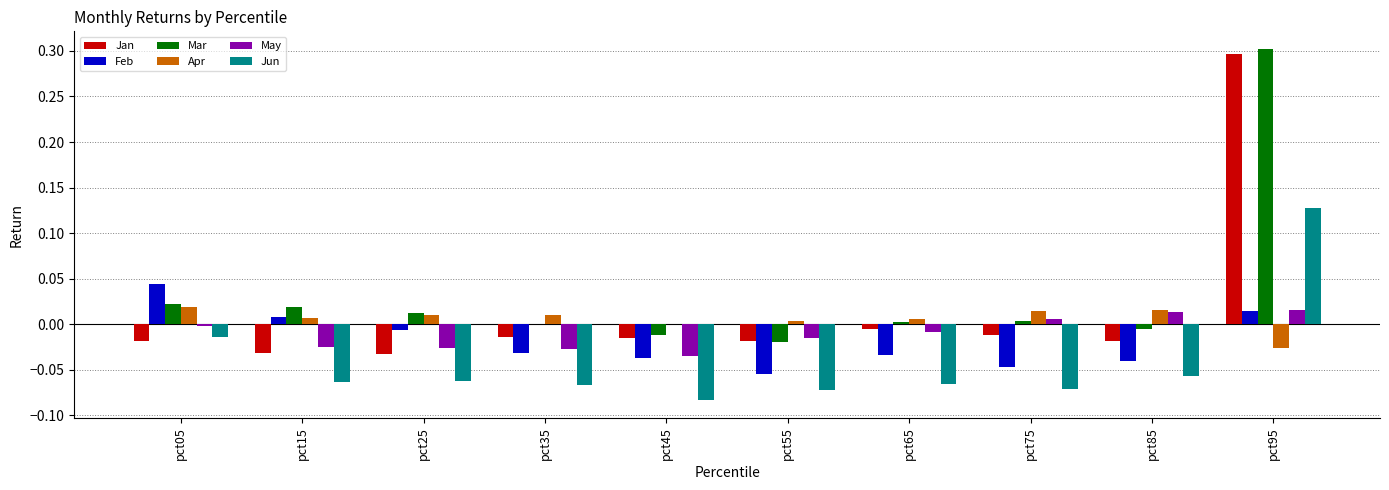

The value of Apr at pct75 is 0.0. True or false?

True